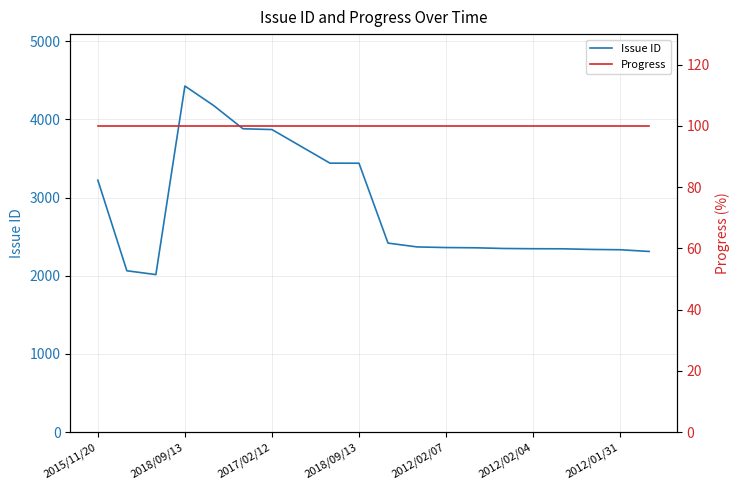

True or false: Progress and Issue ID intersect in this chart.

False